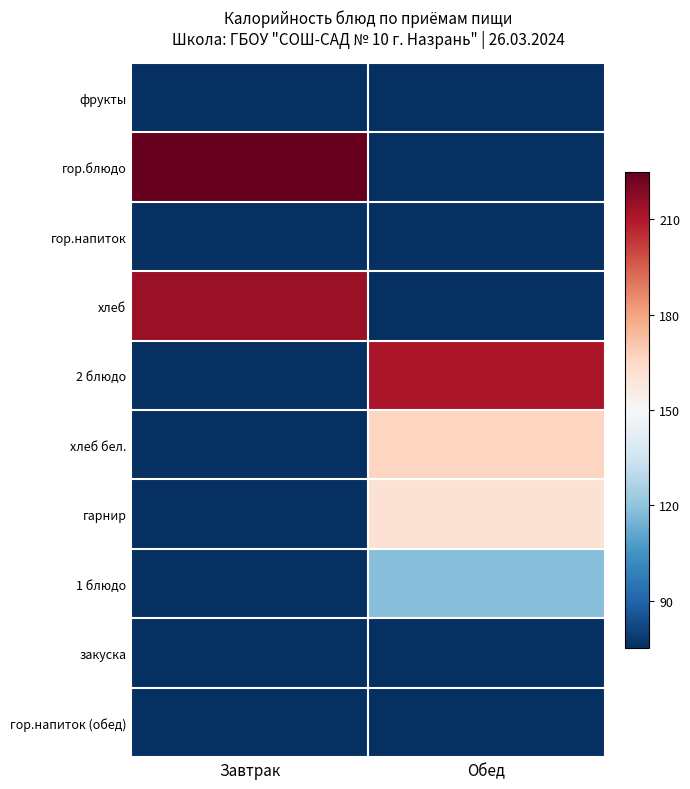

What is the maximum value shown in the chart?

0.8